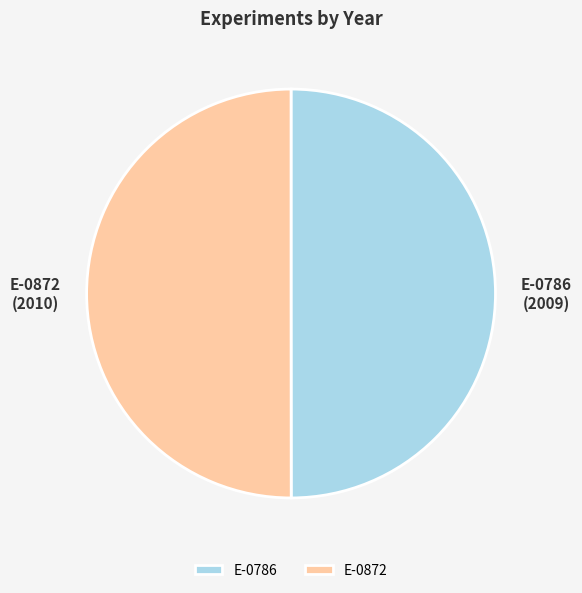

How many slices are in this pie chart?

2